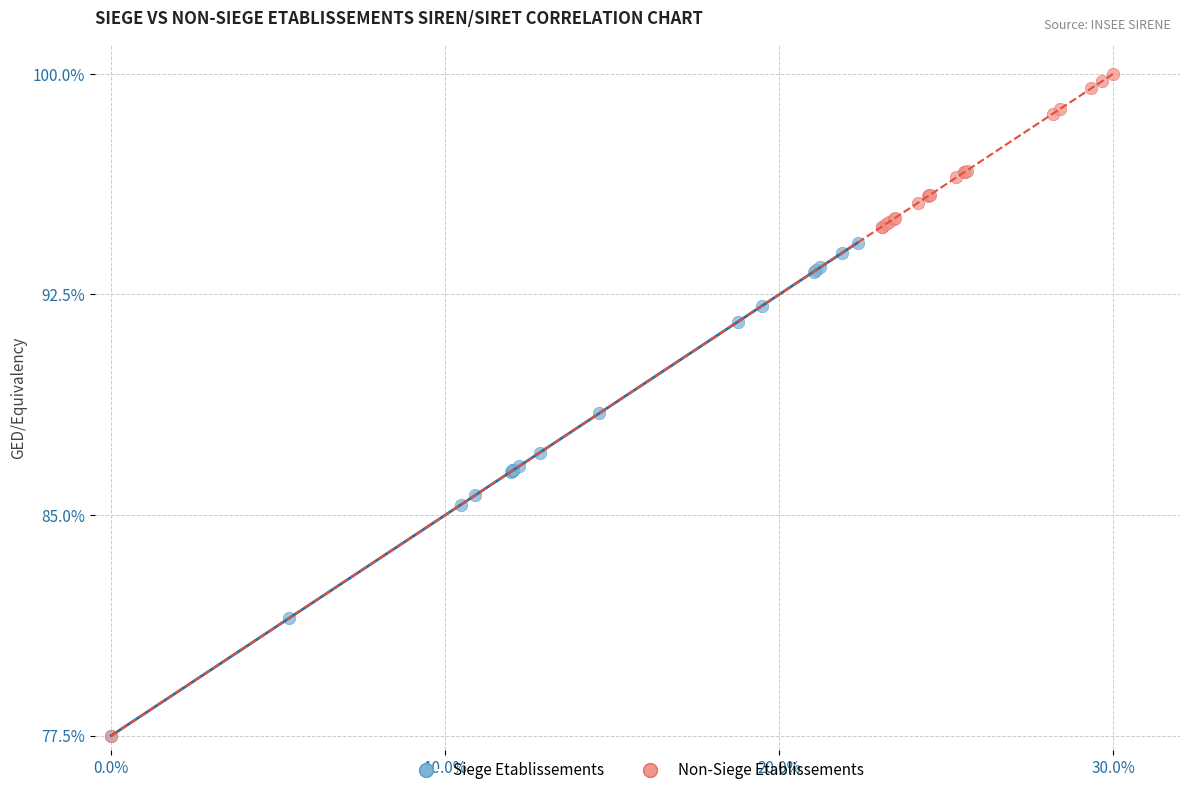

Which series contains the highest Y value?

Non-Siege Etablissements